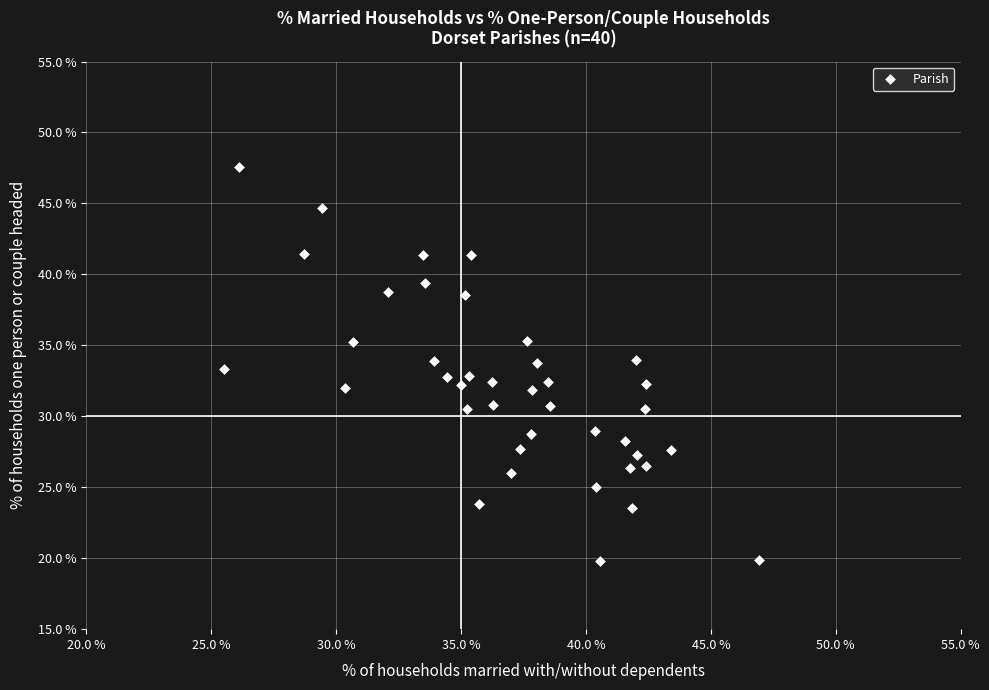

What is the range of Y values (max minus min)?

27.7